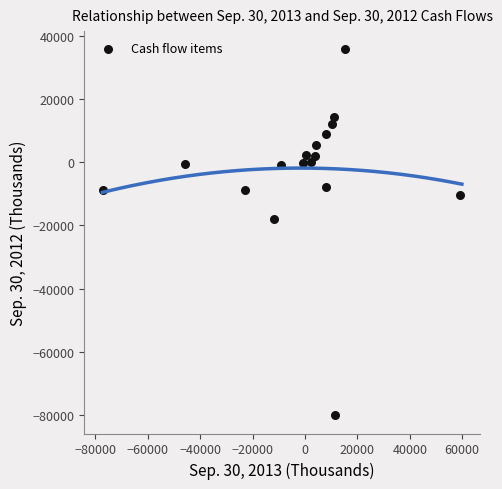

What is the range of X values (max minus min)?

136128.8